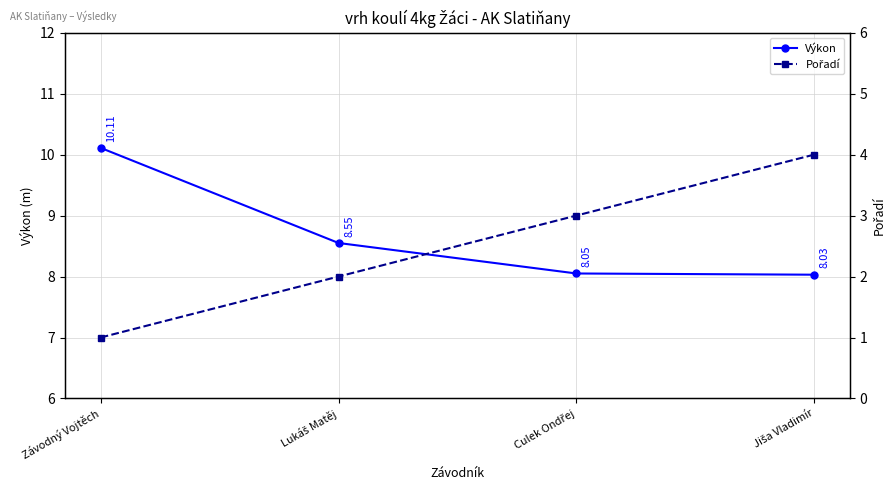

List the labels in order of Výkon value, largest first.

Závodný Vojtěch, Lukáš Matěj, Culek Ondřej, Jiša Vladimír